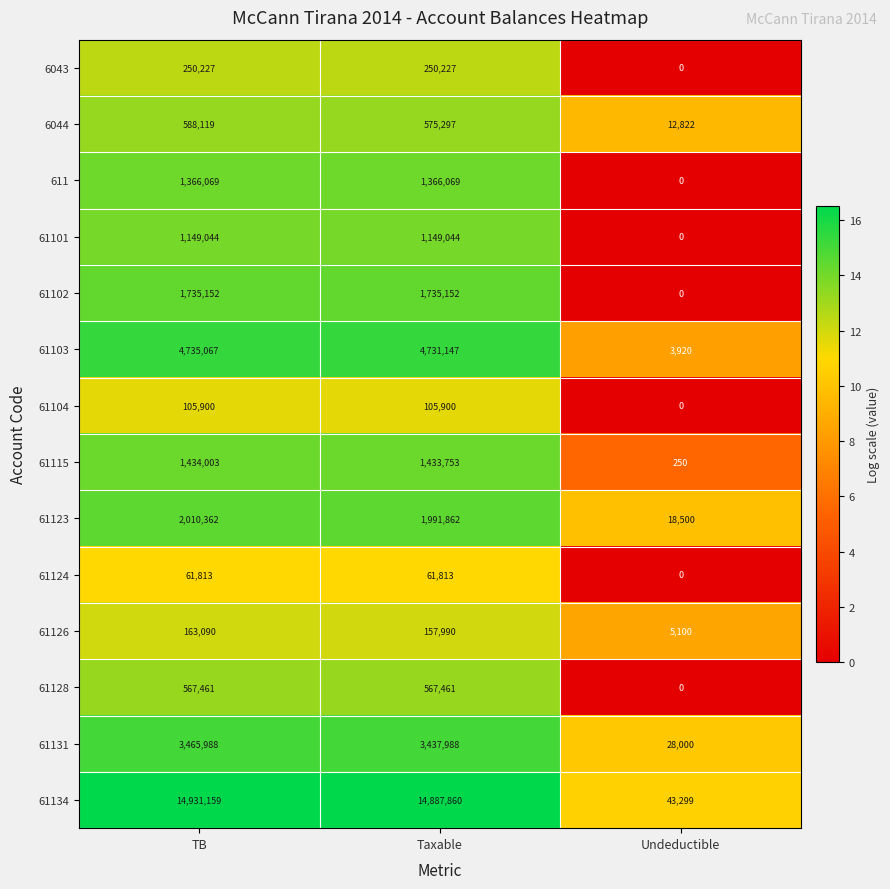

Which series has the largest total across all categories?

61134